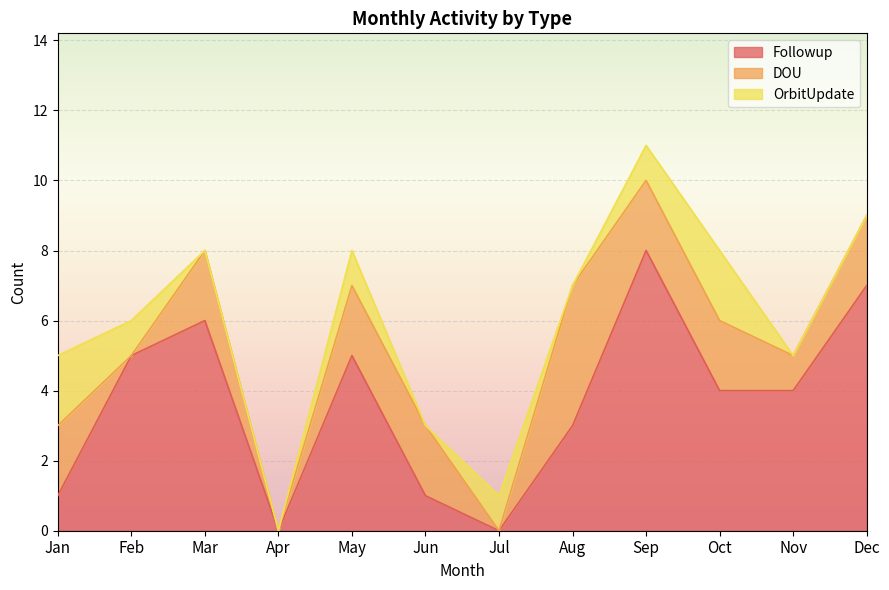

Where is the first local minimum for DOU?

Feb